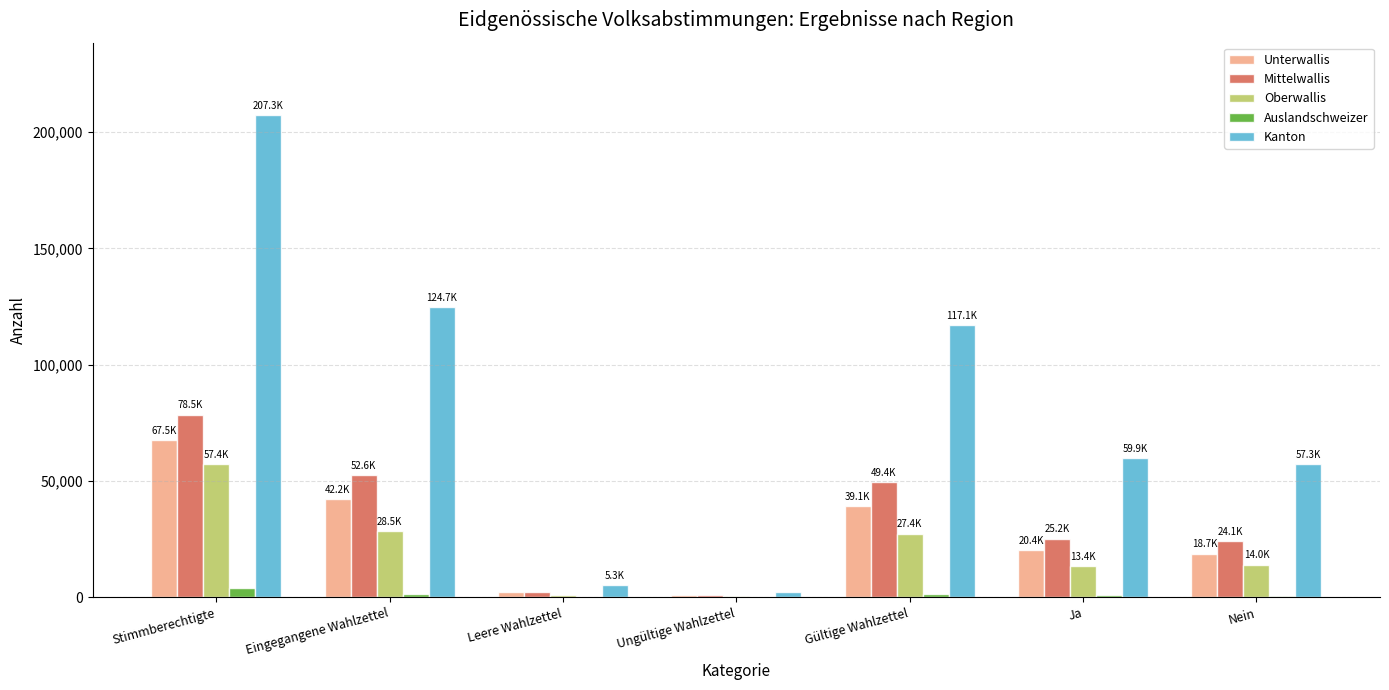

Which category has the highest value in the Oberwallis series?

Stimmberechtigte